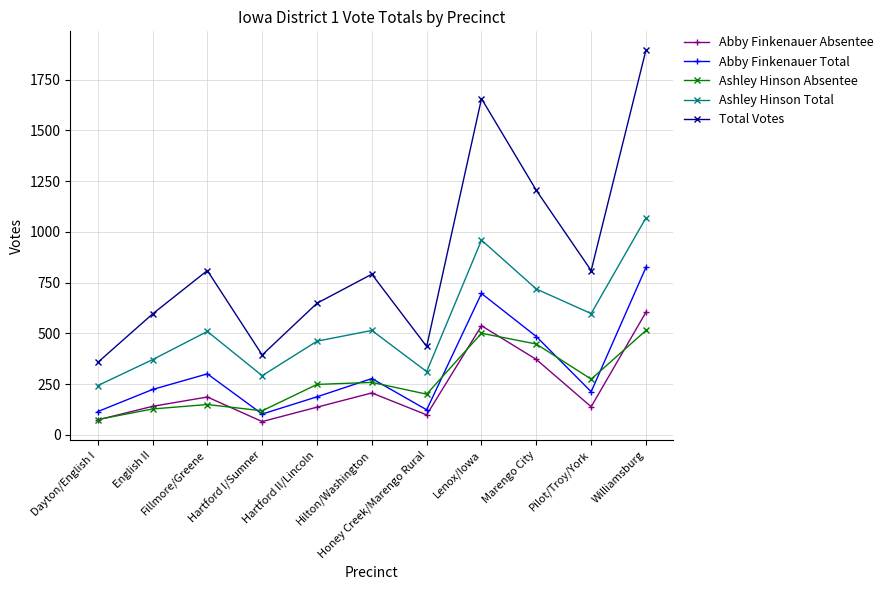

What is the label of the 3rd point from the left?

Fillmore/Greene